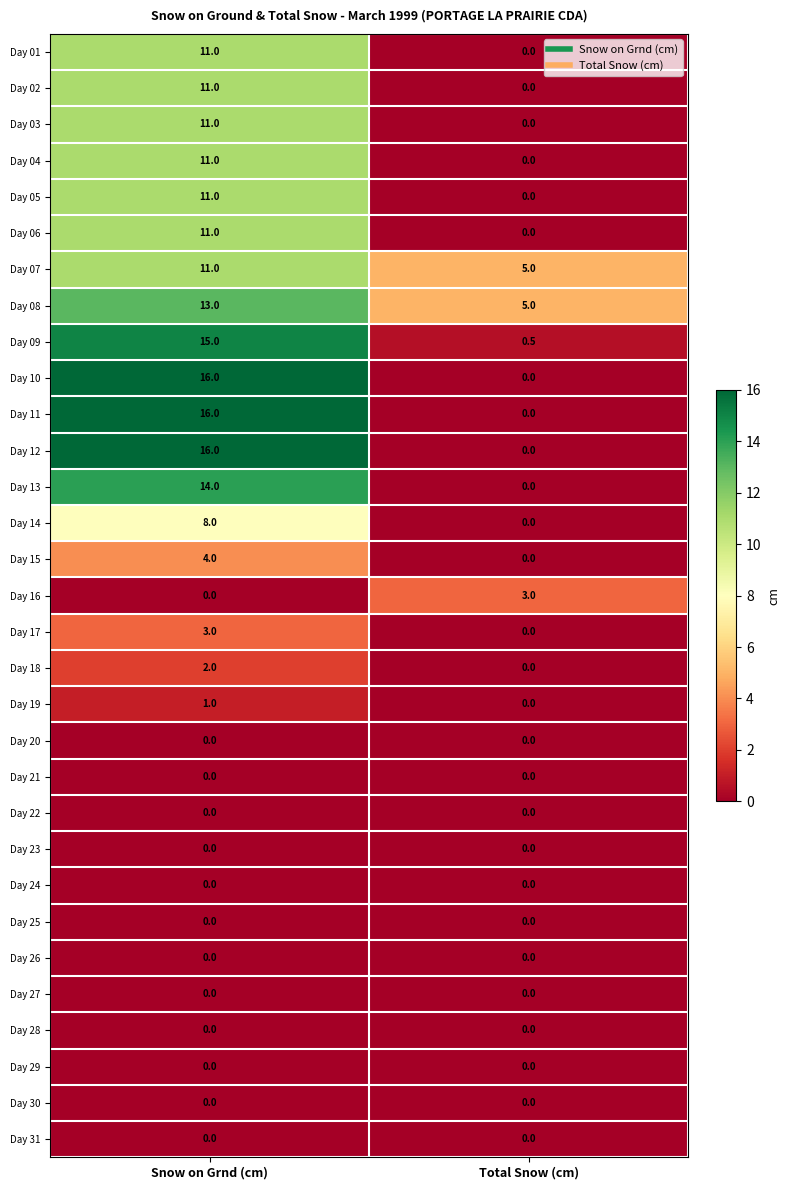

Is the value of Day 06 at Snow on Grnd (cm) greater than the value of Day 26 at Snow on Grnd (cm)?

Yes